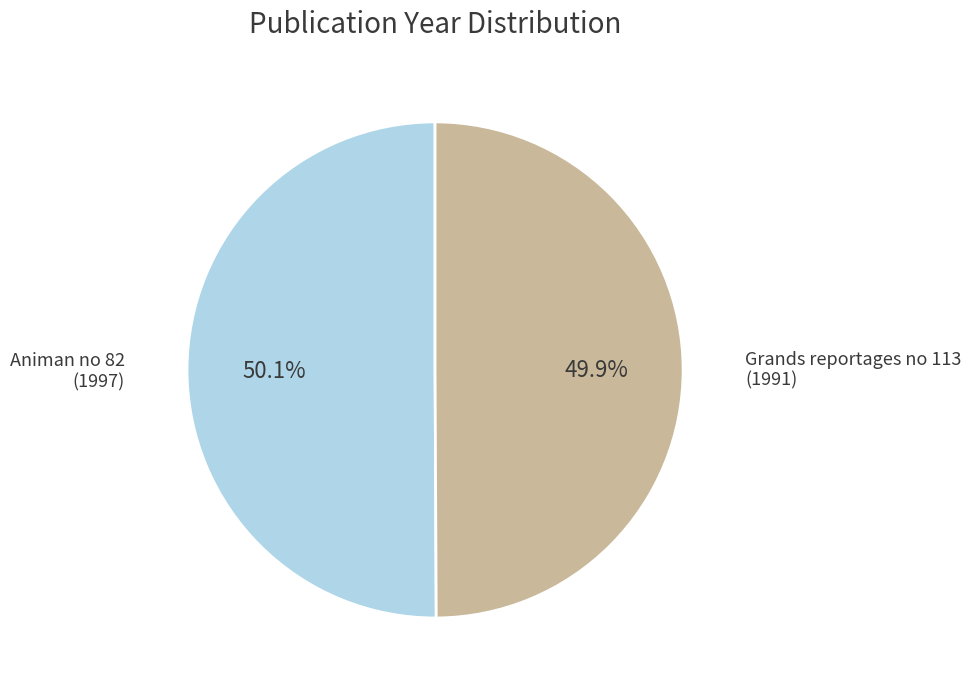

Does any single category account for the majority?

Yes